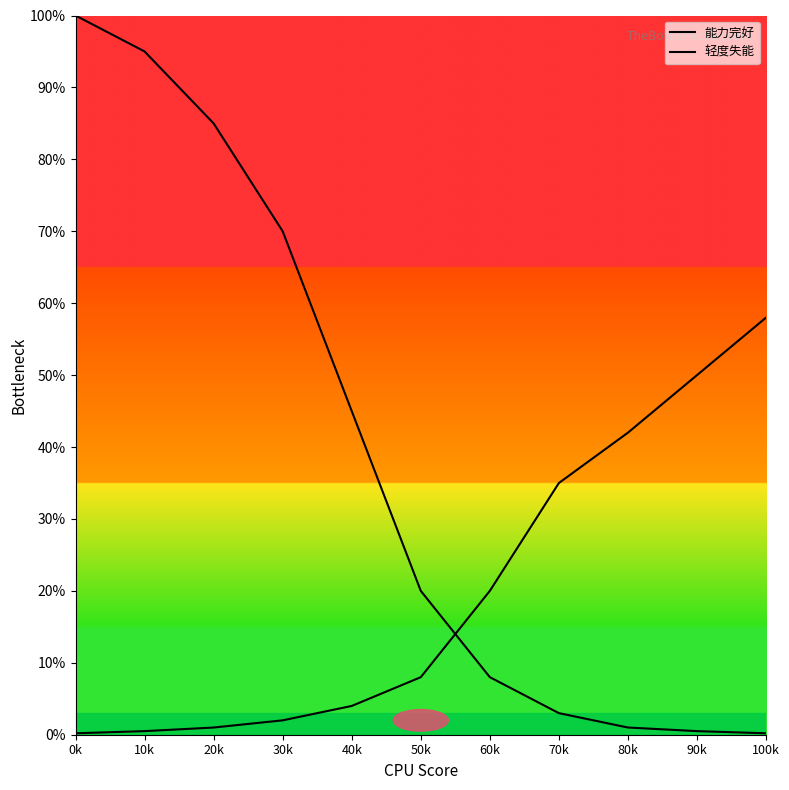

Rank the categories by 轻度失能 value from highest to lowest.

100k, 90k, 80k, 70k, 60k, 50k, 40k, 30k, 20k, 10k, 0k